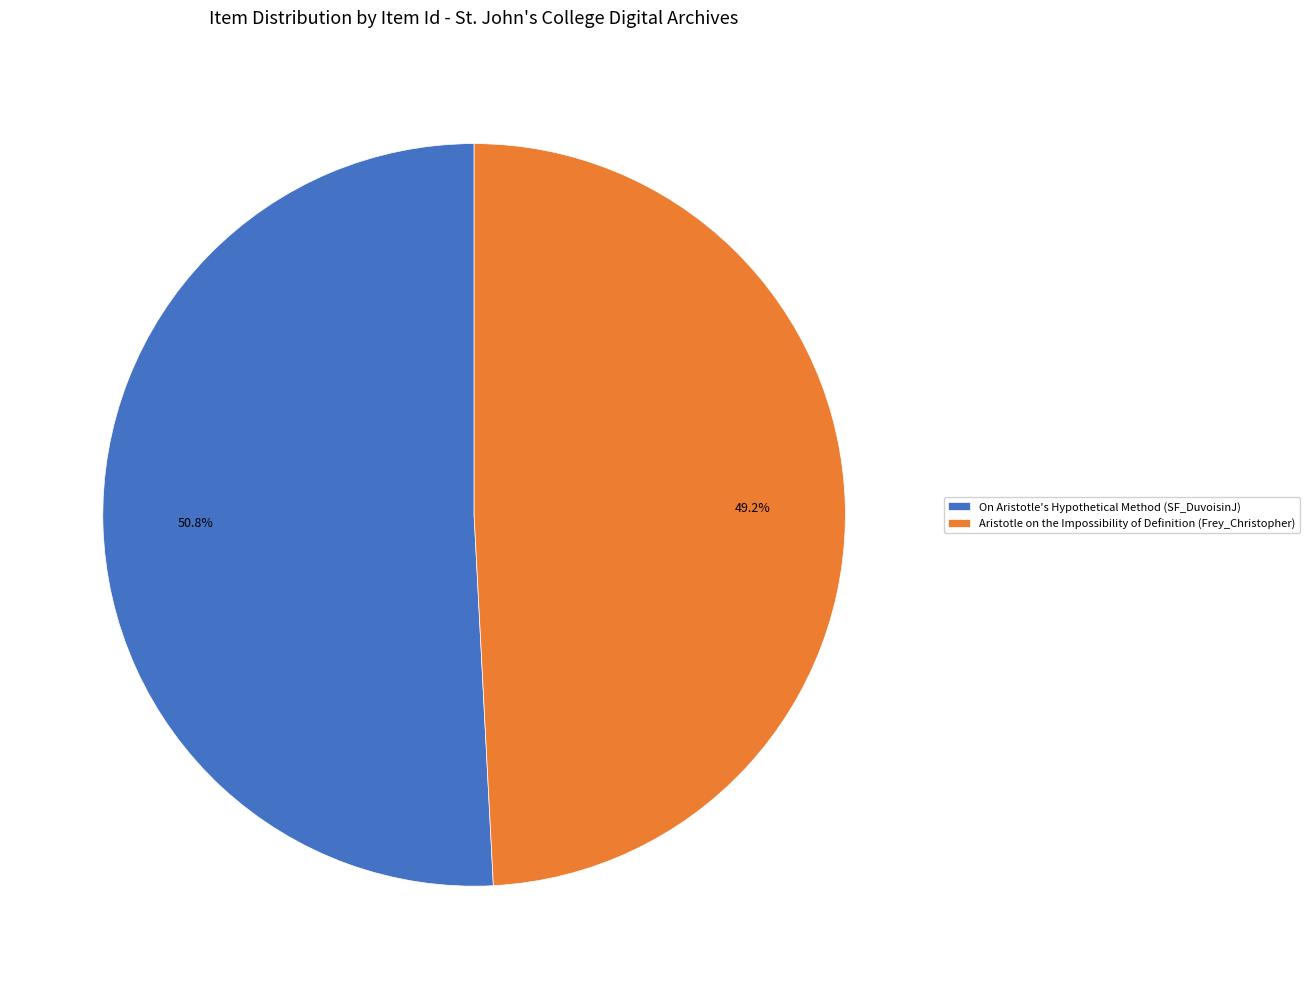

Does On Aristotle's Hypothetical Method (SF_DuvoisinJ) represent more than half of the total?

Yes